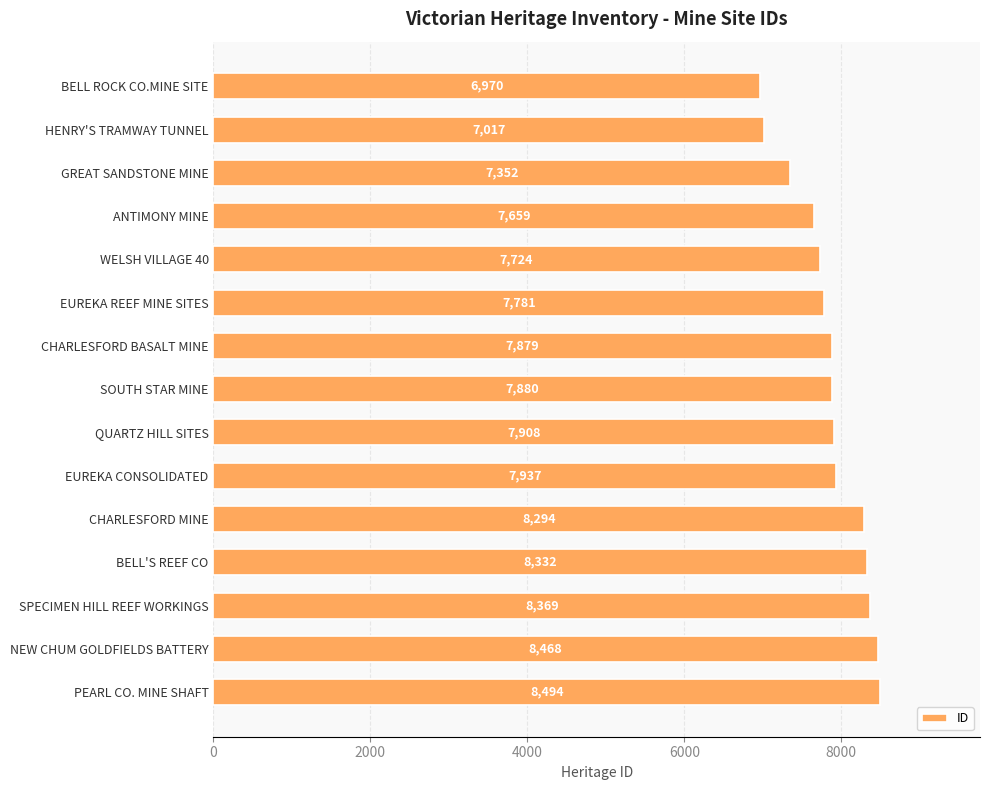

What position from the bottom is WELSH VILLAGE 40?

11